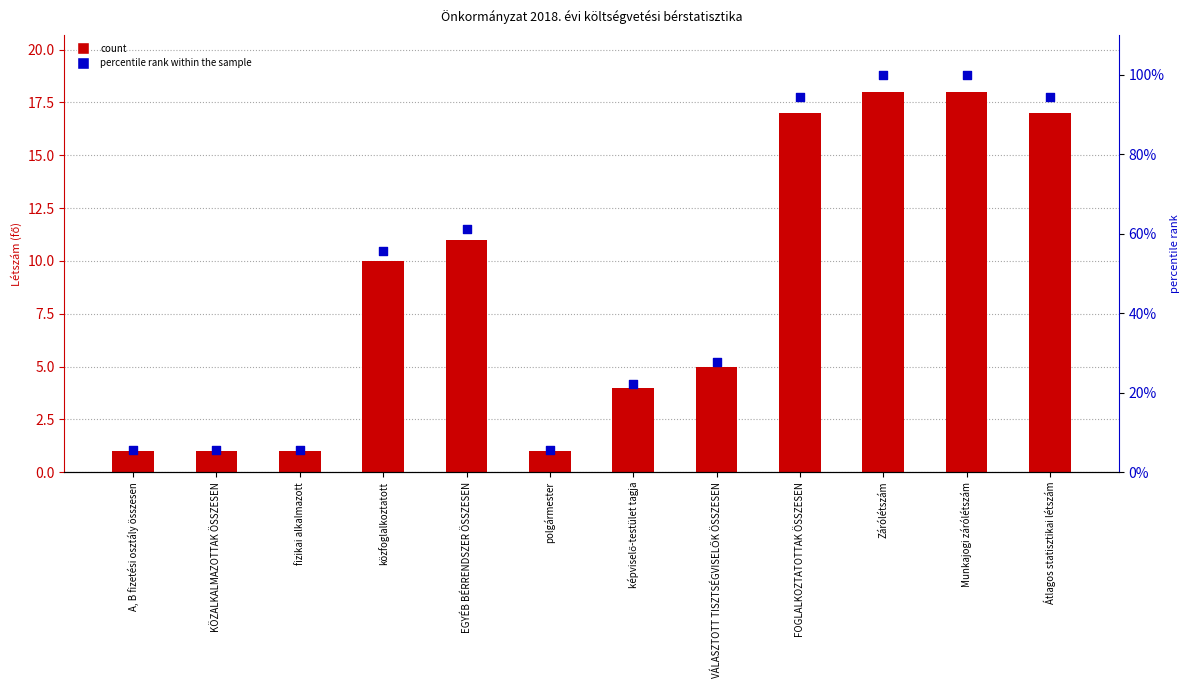

At how many categories does at least one series exceed 34?

6